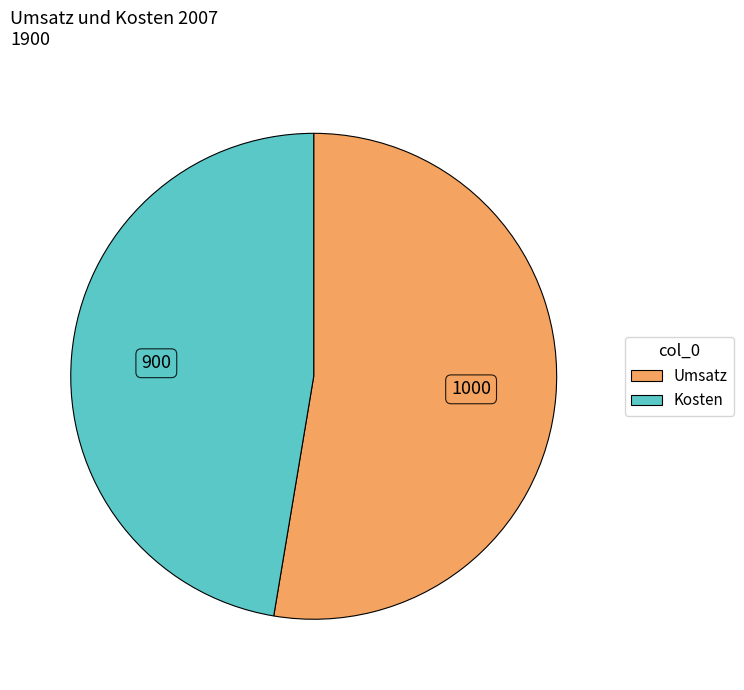

Is Umsatz the majority of the pie?

Yes